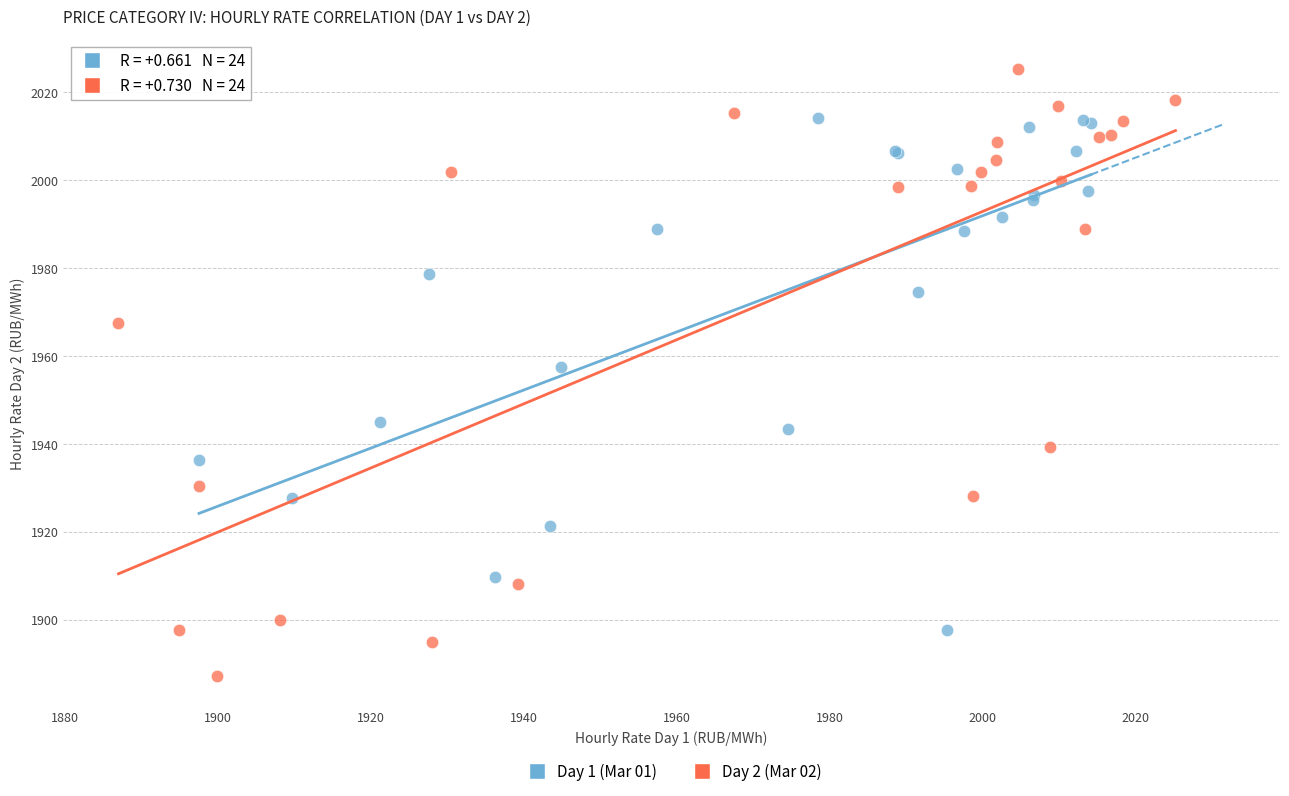

Which series reaches the minimum Y coordinate?

Day 2 (Mar 02)